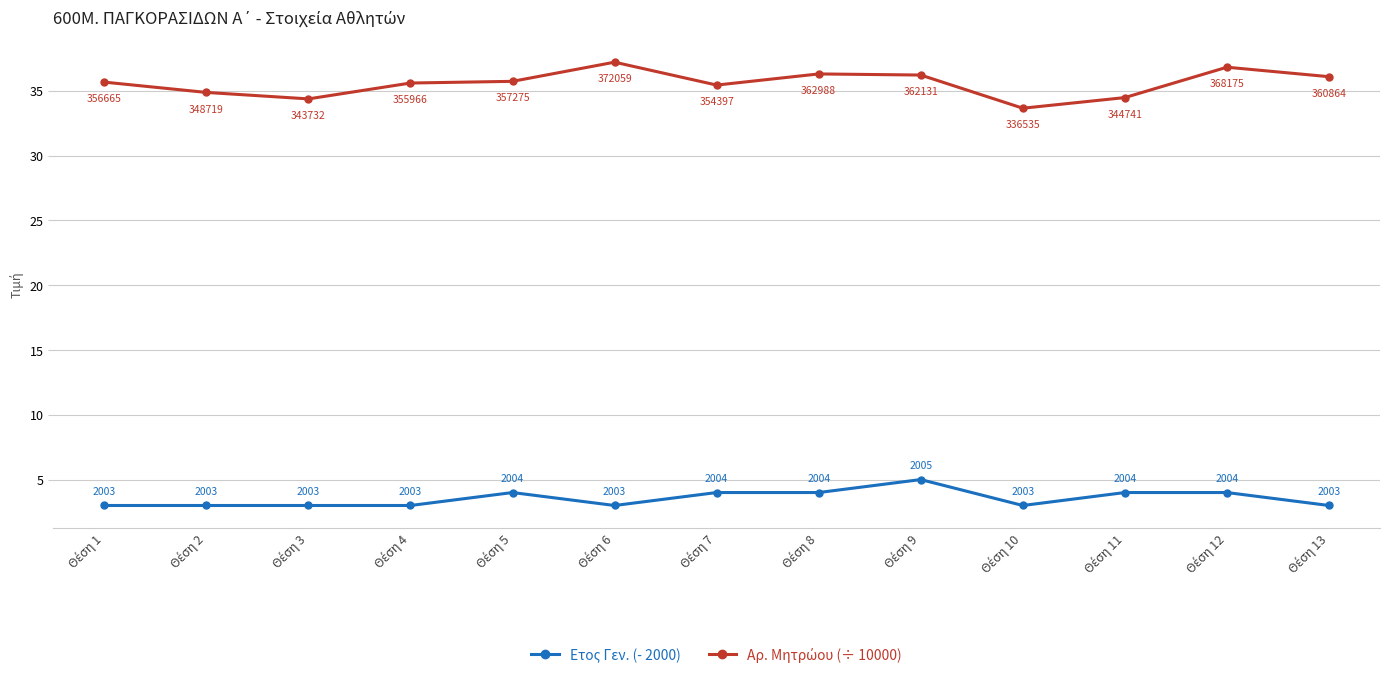

At how many categories does at least one series exceed 17?

13